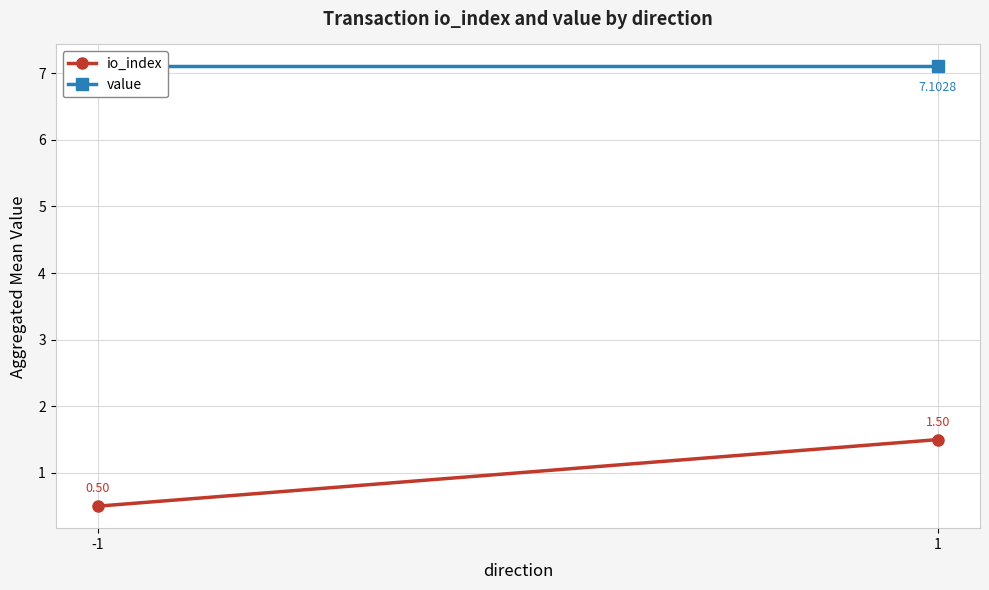

Rank the series by their average value, from lowest to highest.

io_index, value